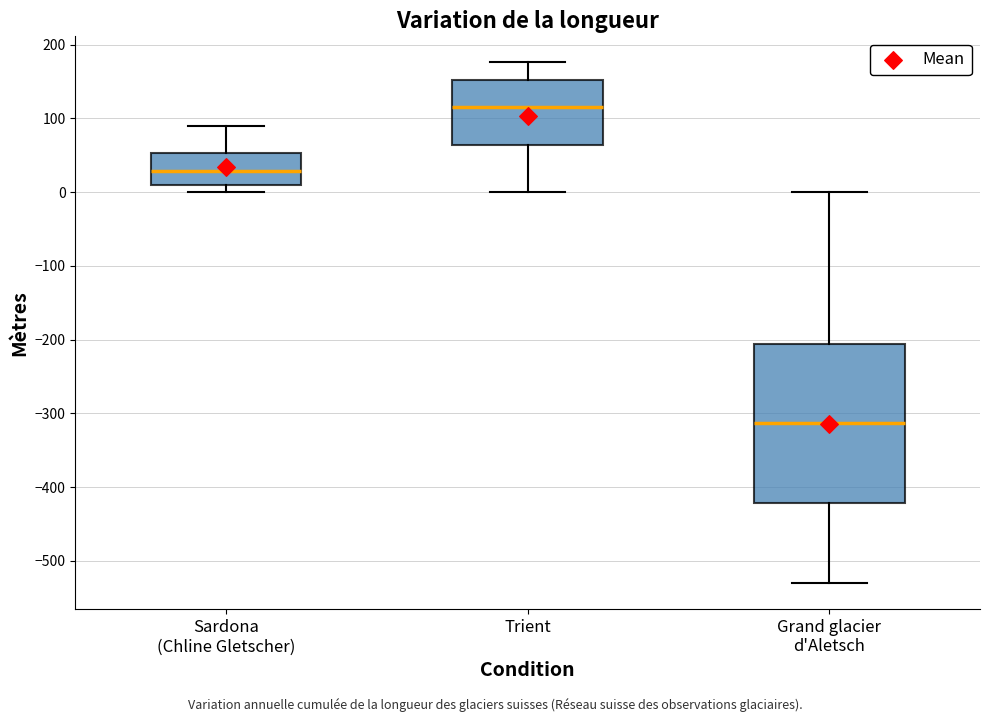

Reading left to right, read every box against the y-axis: the position of its median line, the range the box covers, and the ends of its whiskers. The values are not printed on the chart, so give them approximately, as read against the axis.

Sardona (Chline Gletscher): median 30, box 10 to 50, whiskers 0 to 90
Trient: median 120, box 60 to 150, whiskers 0 to 180
Grand glacier d'Aletsch: median -310, box -420 to -210, whiskers -530 to 0